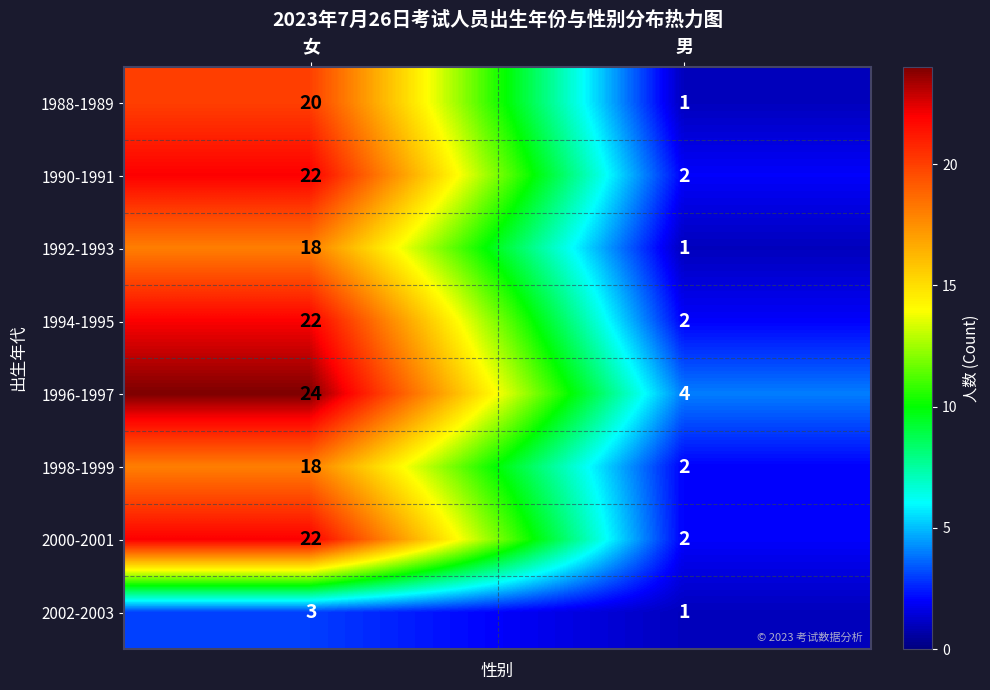

What is the difference between the 1988-1989 values at 女 and 男?

19